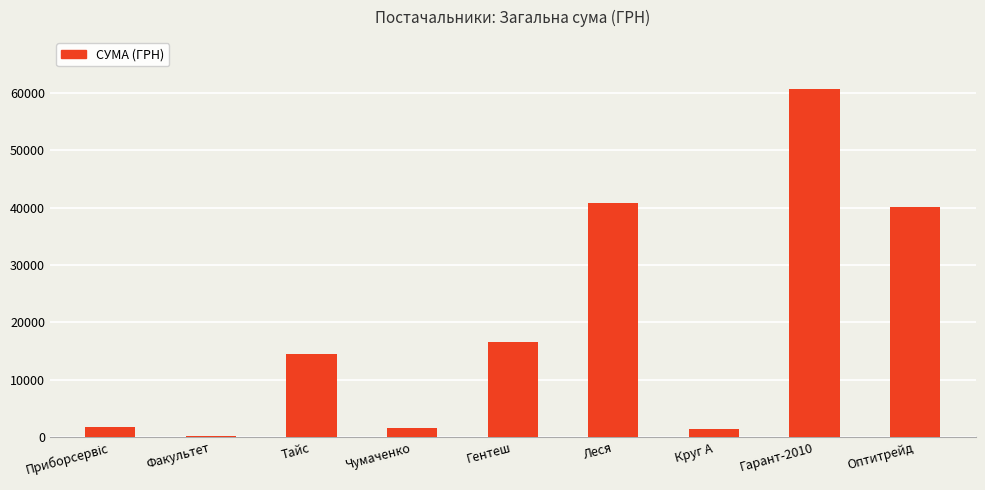

Are the bars horizontal?

No